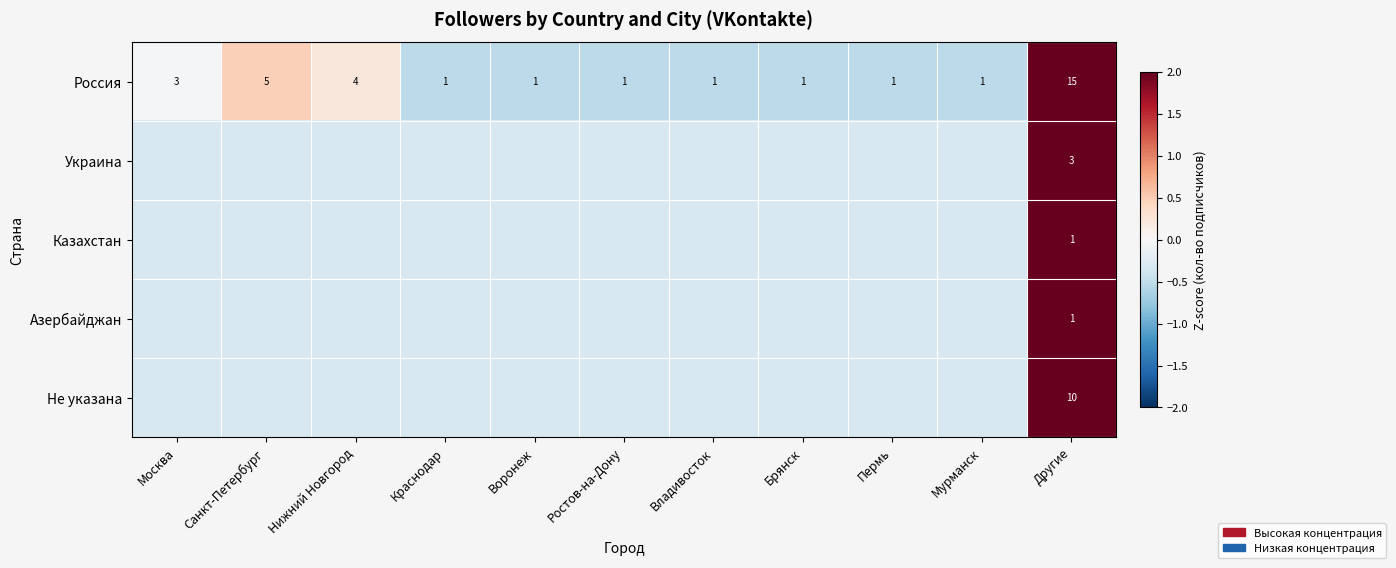

At which label is Россия closest to 8?

Санкт-Петербург